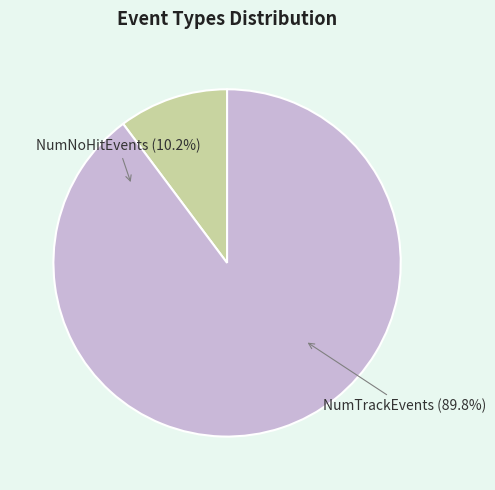

Rank the series by their average value, from highest to lowest.

NumTrackEvents, NumNoHitEvents